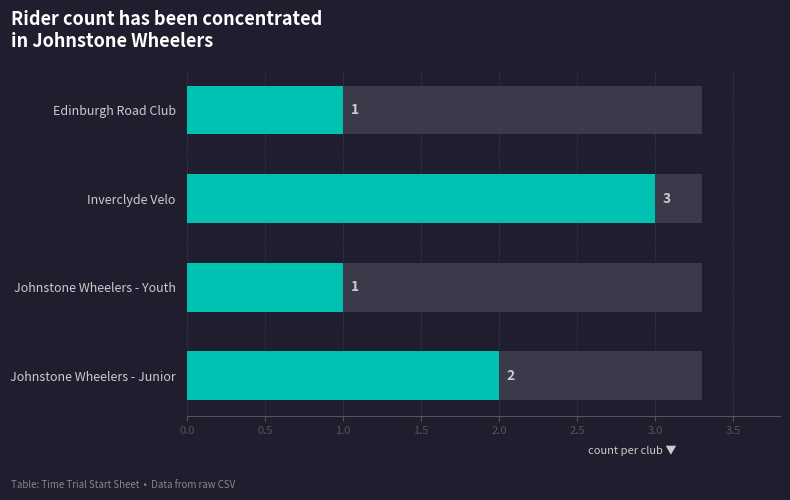

What is the change in value from Edinburgh Road Club to Johnstone Wheelers - Junior?

+1